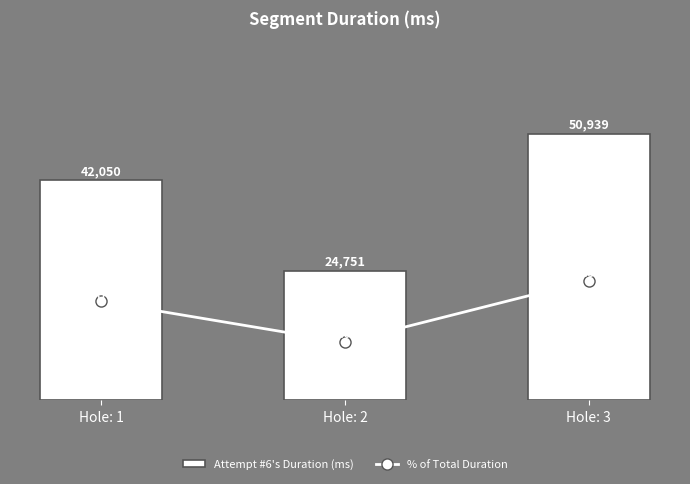

True or false: Attempt #6's Duration (ms) has a value of 41976.1 at Hole: 2.

False